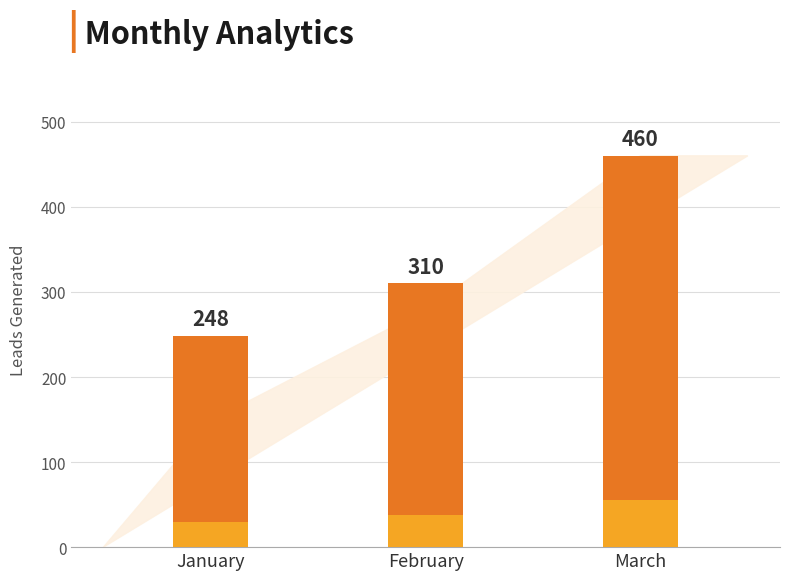

Reading left to right, transcribe all the data shown in this chart.

248	310	460